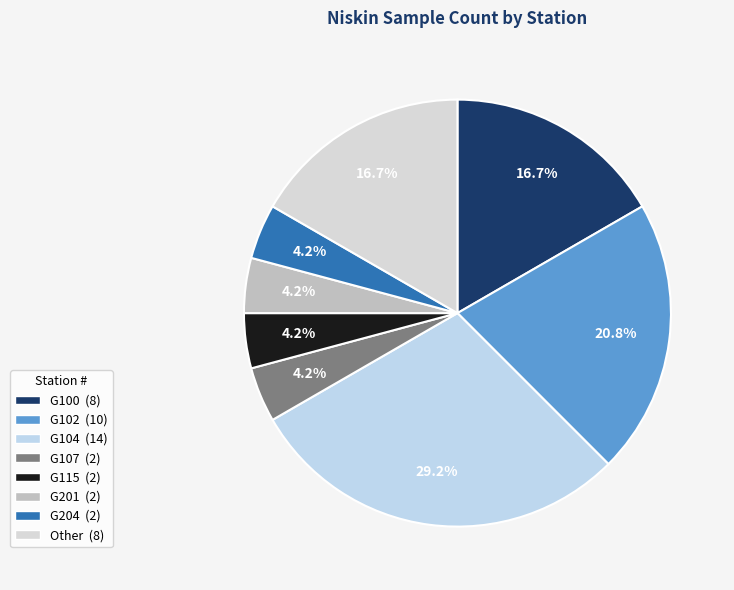

Which has a higher value, G102 or G201?

G102